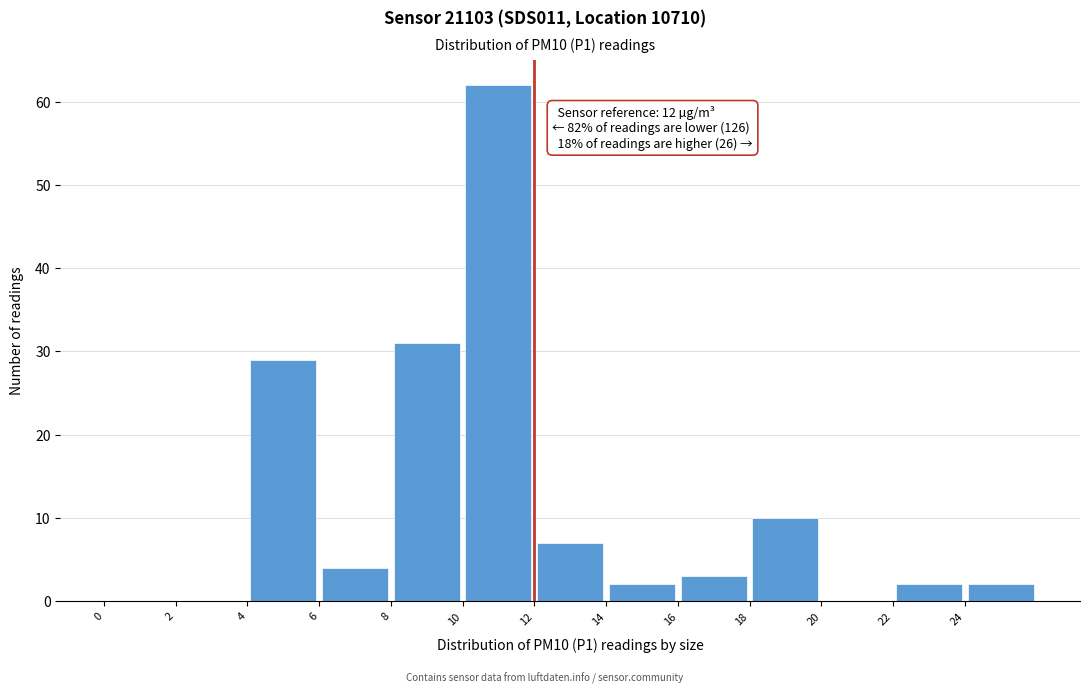

Which range on the x-axis has the tallest bar?

10 to 12